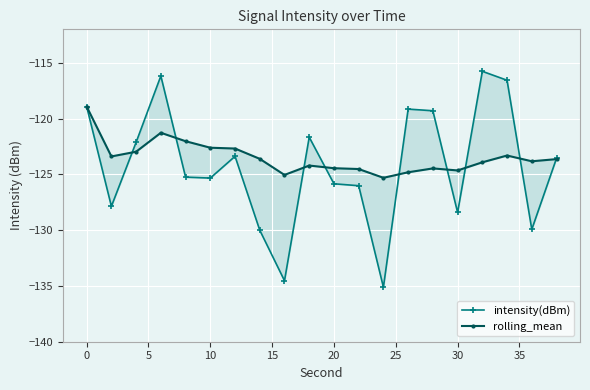

Which series ends up on top after the final intersection of rolling_mean and intensity(dBm)?

intensity(dBm)